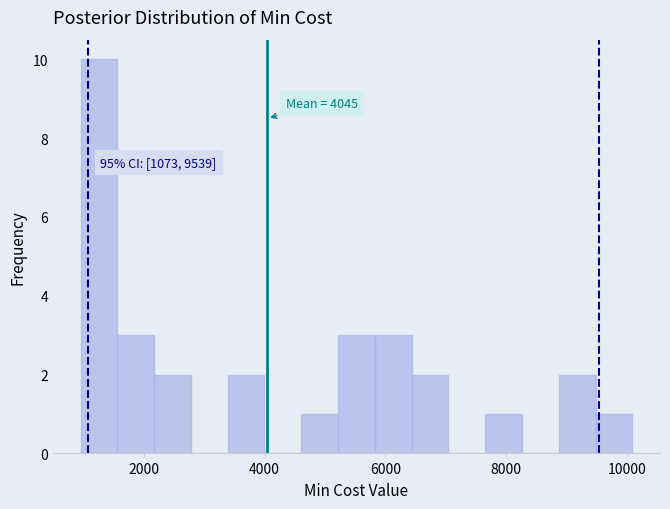

Around what value on the x-axis is the tallest bar? Give the approximate position of its centre, as read against the axis.

1200